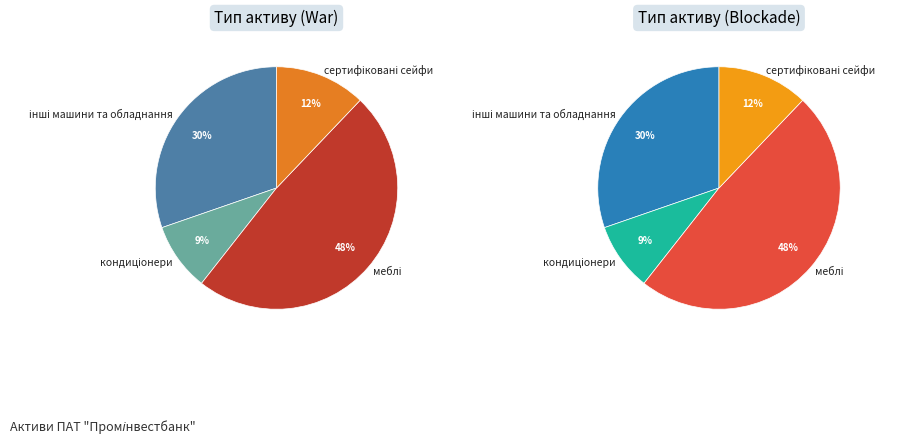

To the nearest percent, what portion does сертифіковані сейфи represent?

12%